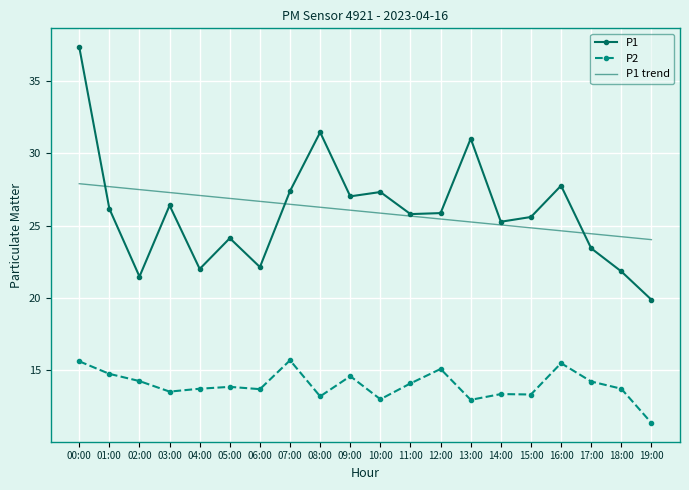

What is the difference between the highest and lowest values at 12:00?

10.8